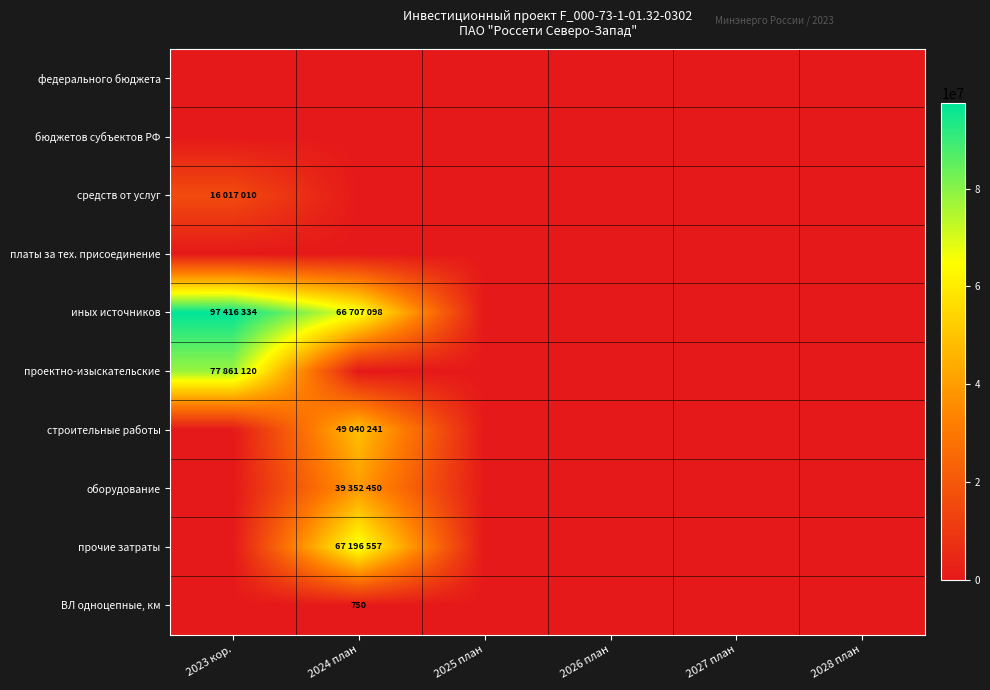

Rank the series at 2026 план from highest to lowest value.

федерального бюджета, бюджетов субъектов РФ, средств от услуг, платы за тех. присоединение, иных источников, проектно-изыскательские, строительные работы, оборудование, прочие затраты, ВЛ одноцепные, км